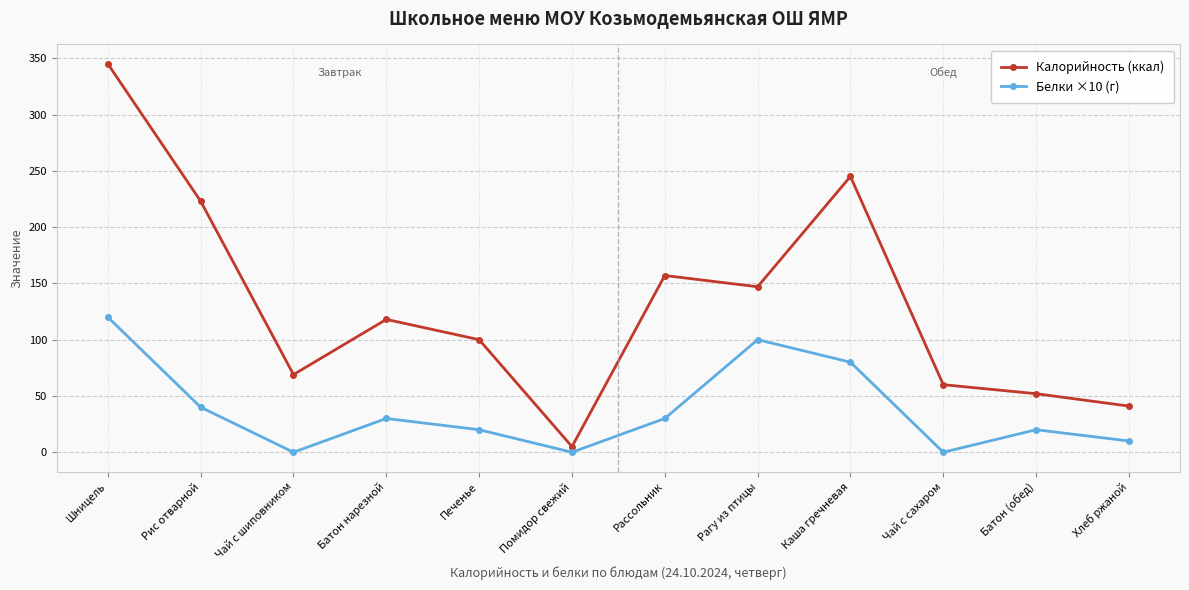

How many series are shown in this chart?

2